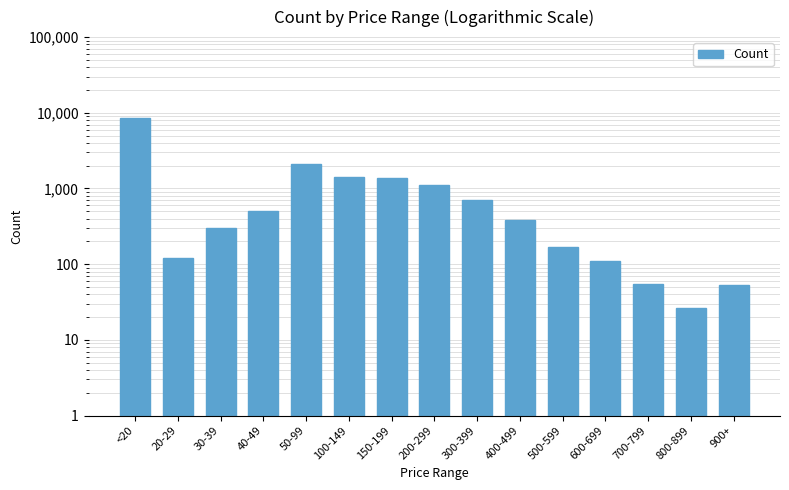

What is the difference between the maximum and minimum values?

8386